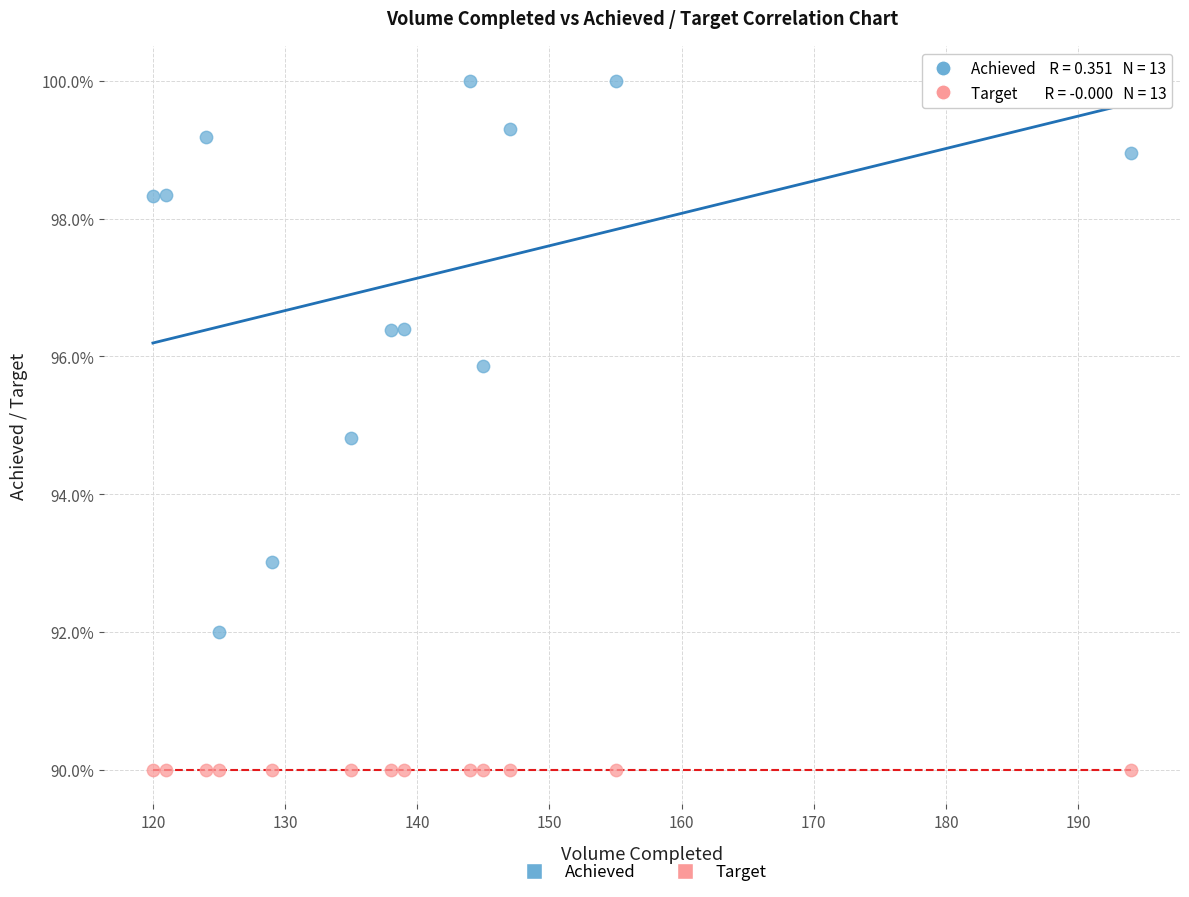

Which series reaches the maximum Y coordinate?

Achieved